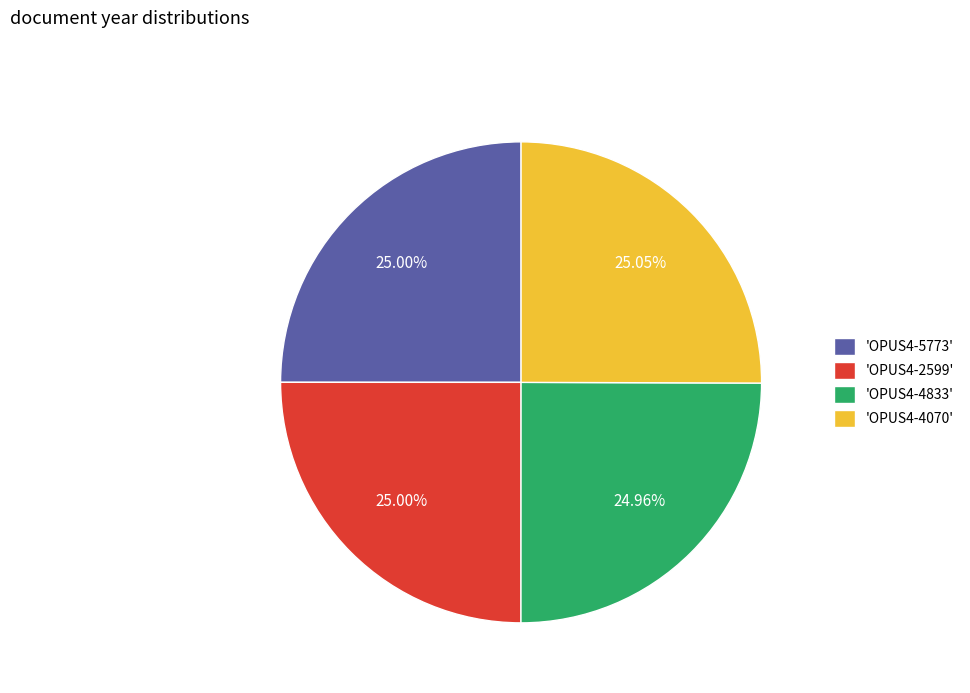

Does 'OPUS4-4070' account for over 50% of the chart?

No